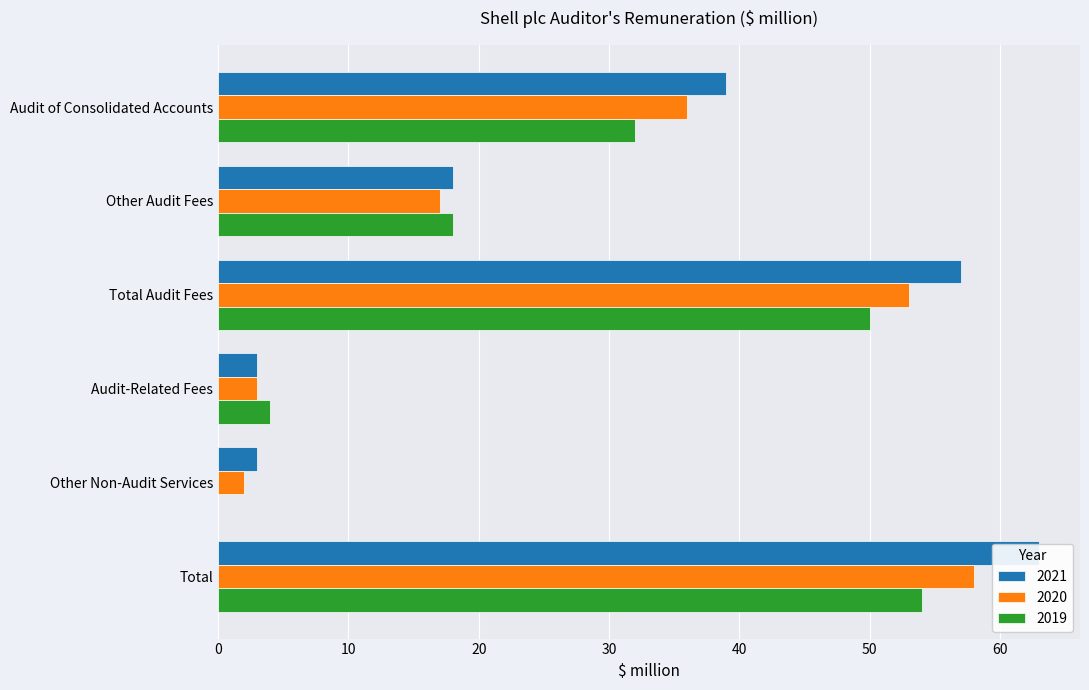

What is the label of the 1st bar from the right?

Total